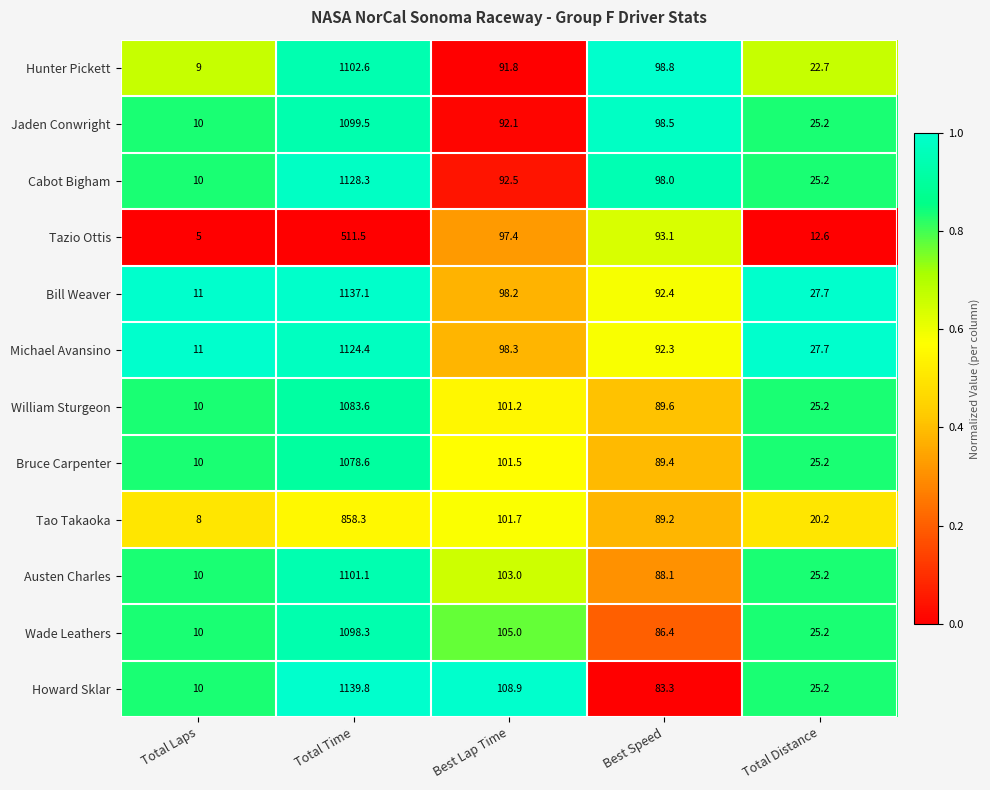

What value does the William Sturgeon series have at Total Distance?

25.2